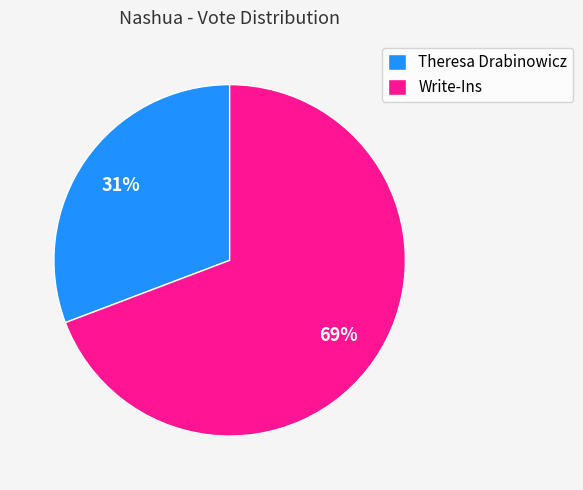

To the nearest percent, what portion does Write-Ins represent?

69%